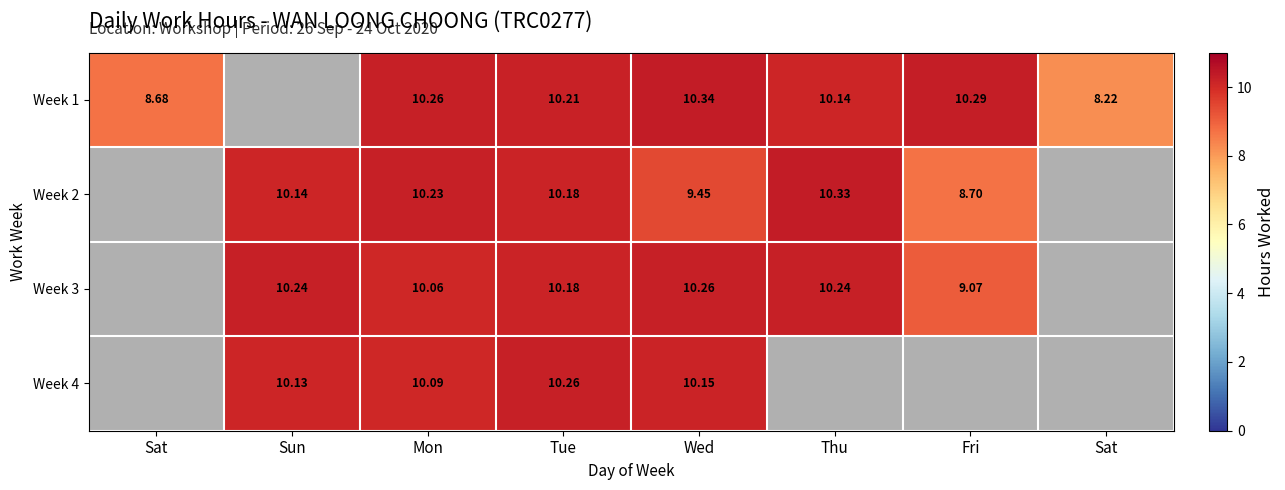

What is the spread (max minus min) of values at Wed?

0.9